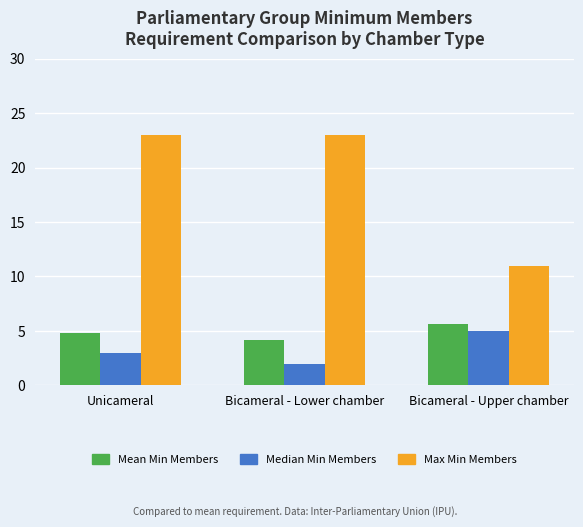

At which category is the sum across all series the highest?

Unicameral